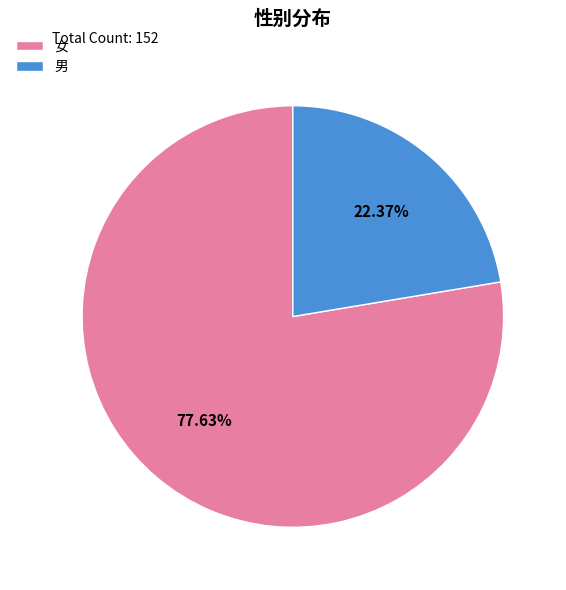

How many segments does this pie chart have?

2